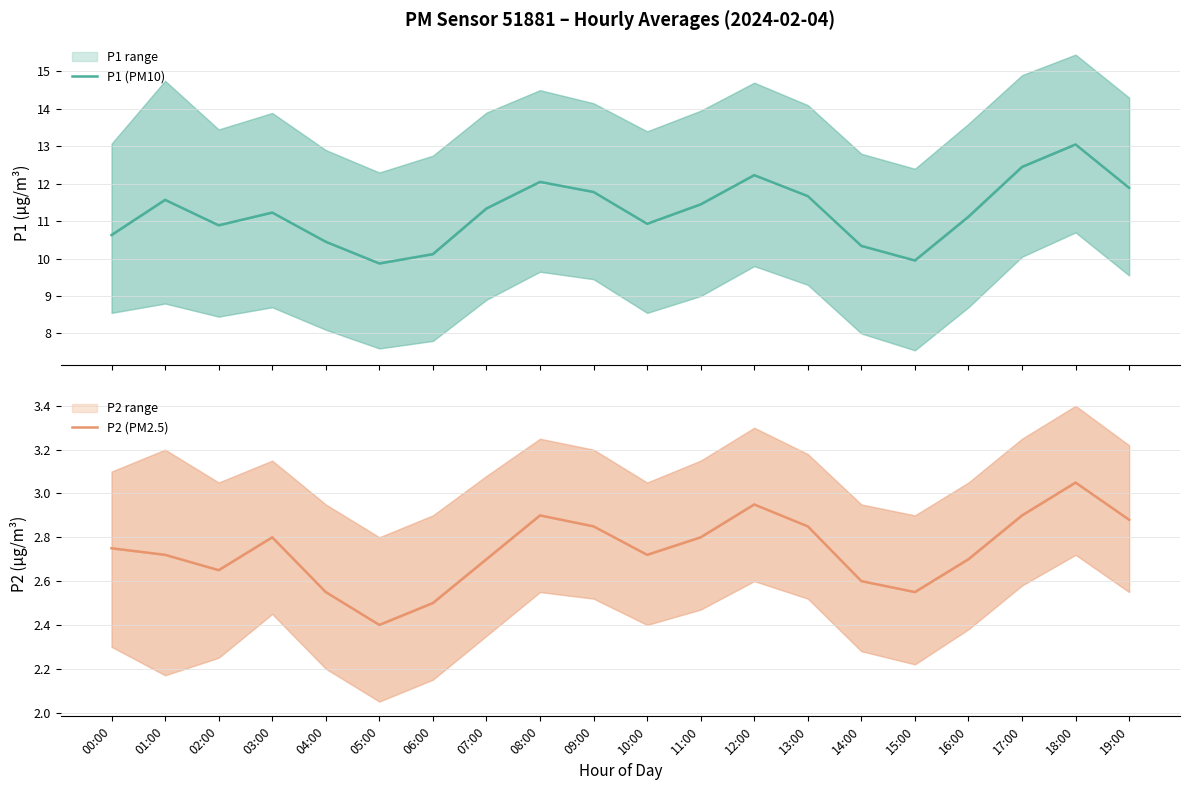

How many lines are shown in the chart?

2